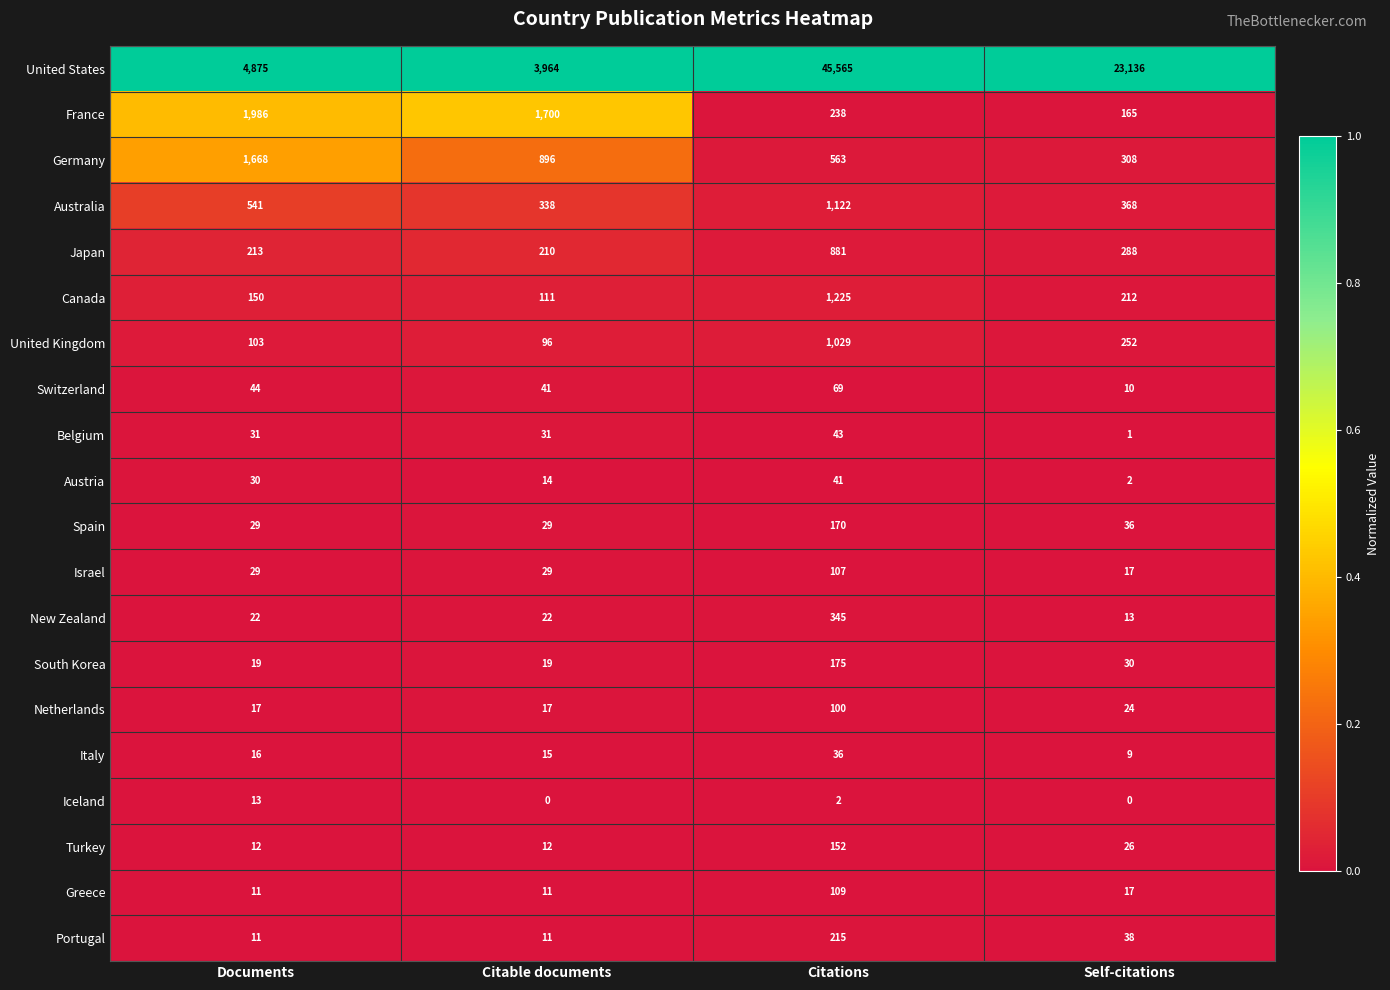

What is the greatest value displayed?

45565